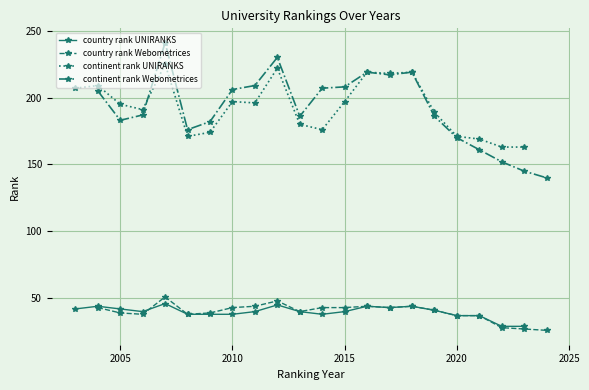

True or false: country rank UNIRANKS has more than 0 points higher than both neighbors.

True